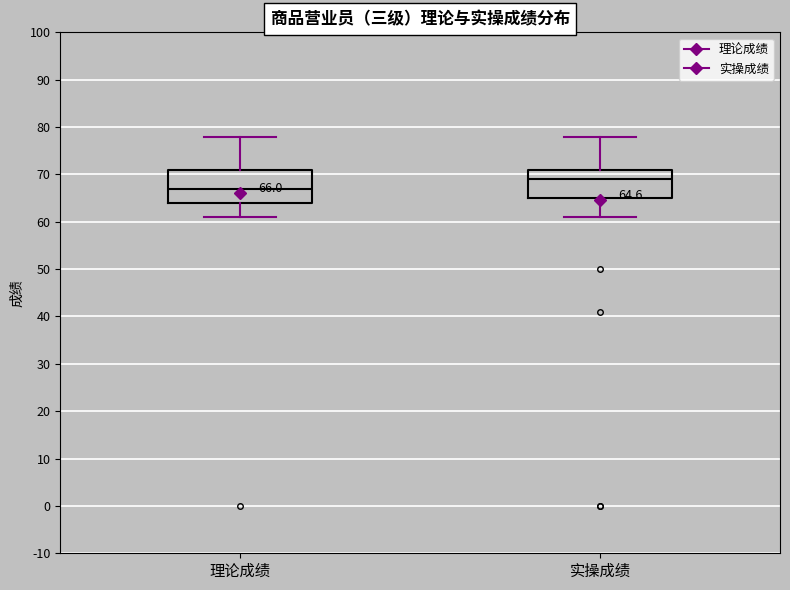

Which box's median line is the highest?

实操成绩